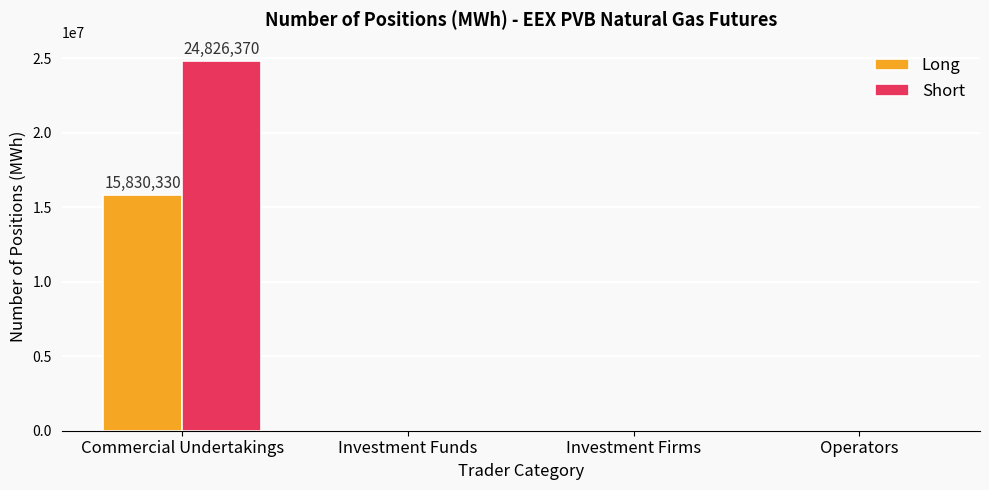

Reading left to right, extract all data points from this chart.

Long: 15830330	0	0	0
Short: 24826370	0	0	0